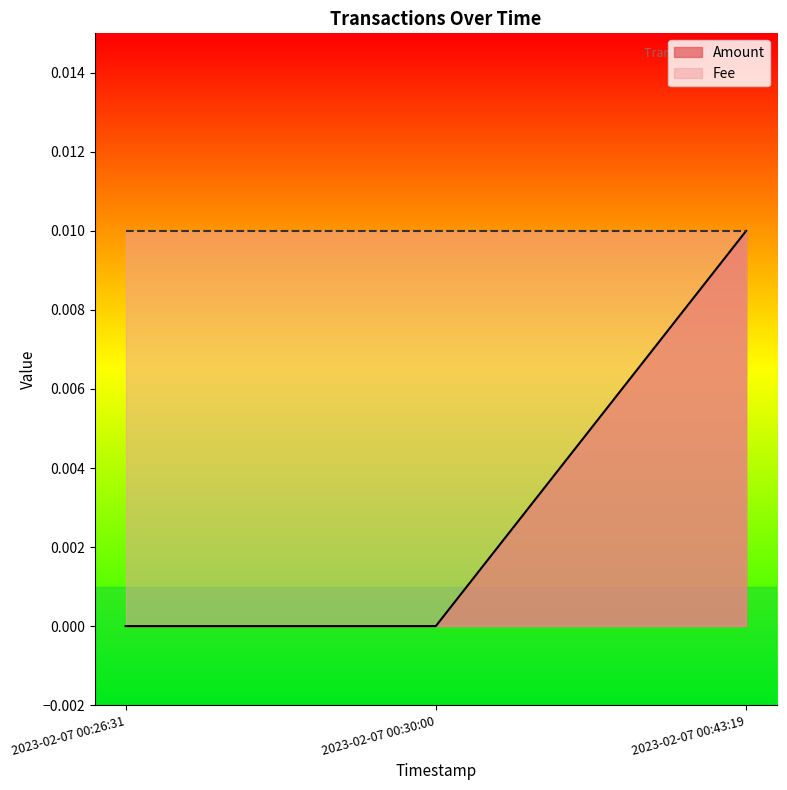

True or false: Amount has a value of 0.0 at 2023-02-07 00:26:31.

True